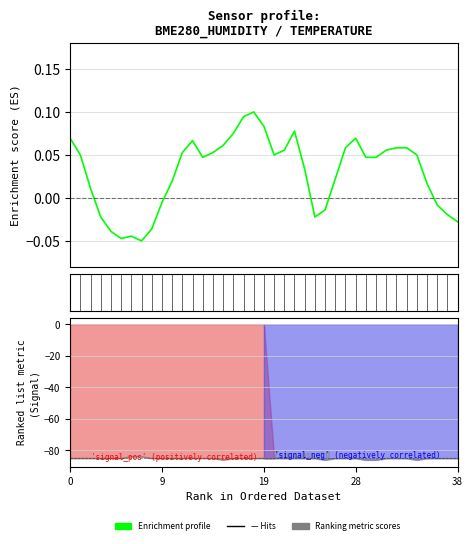

What is the value of the Ranking metric scores point at the 15th from the left?

-85.0